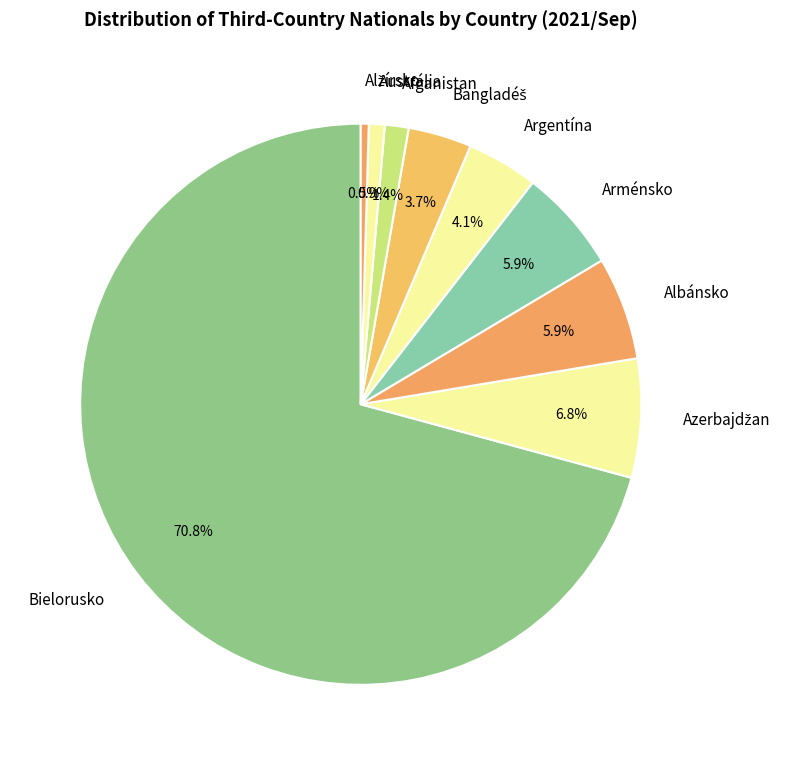

To the nearest percent, what is the average slice percentage?

11%